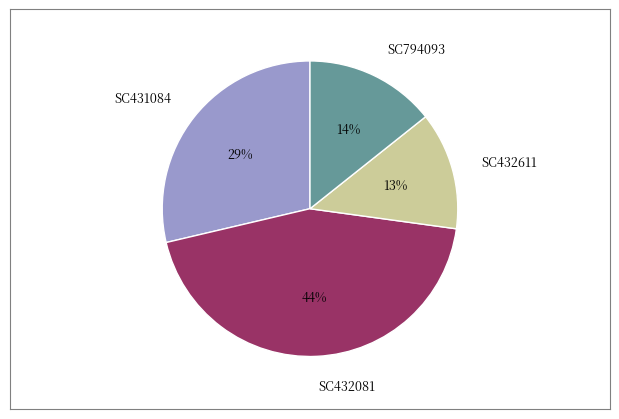

Between SC794093 and SC432081, which is larger?

SC432081